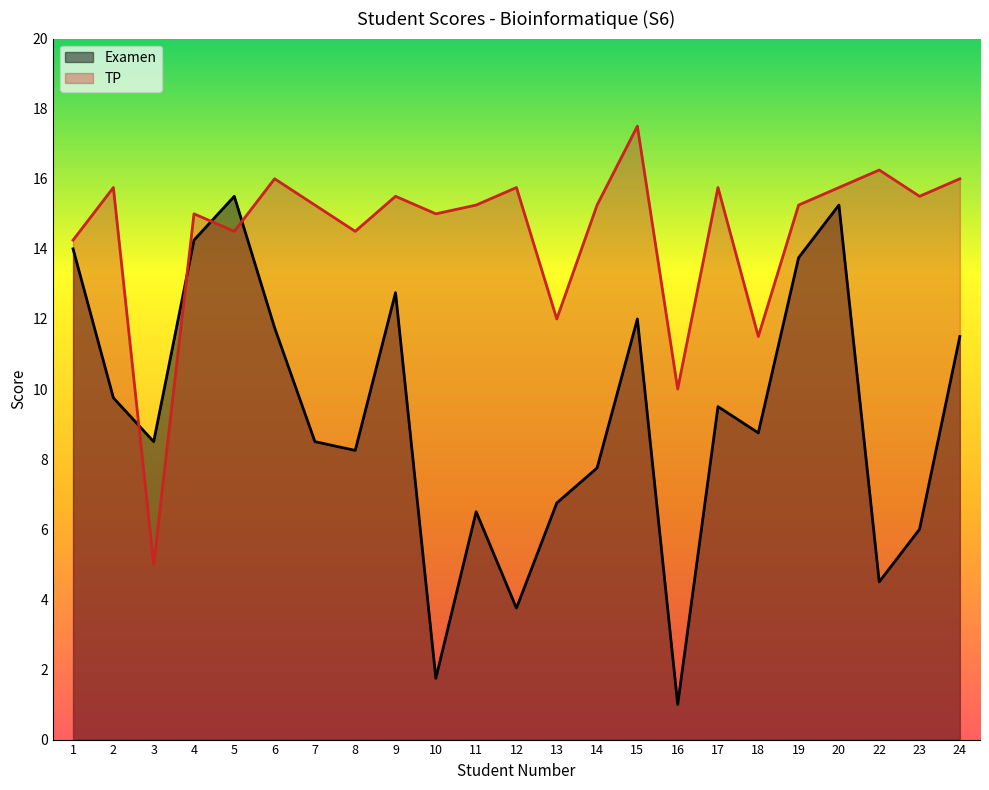

What is the total value across all series at 8?

22.8